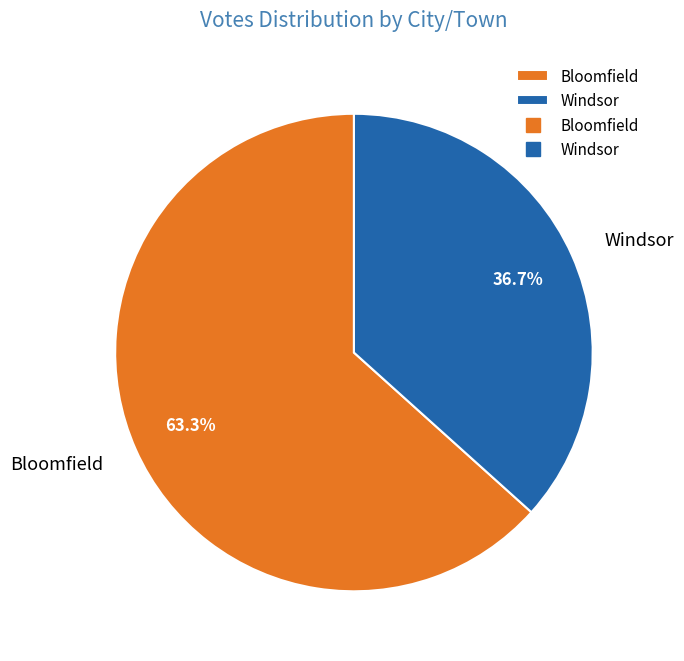

What percentage do Windsor and Bloomfield together represent?

100.0%